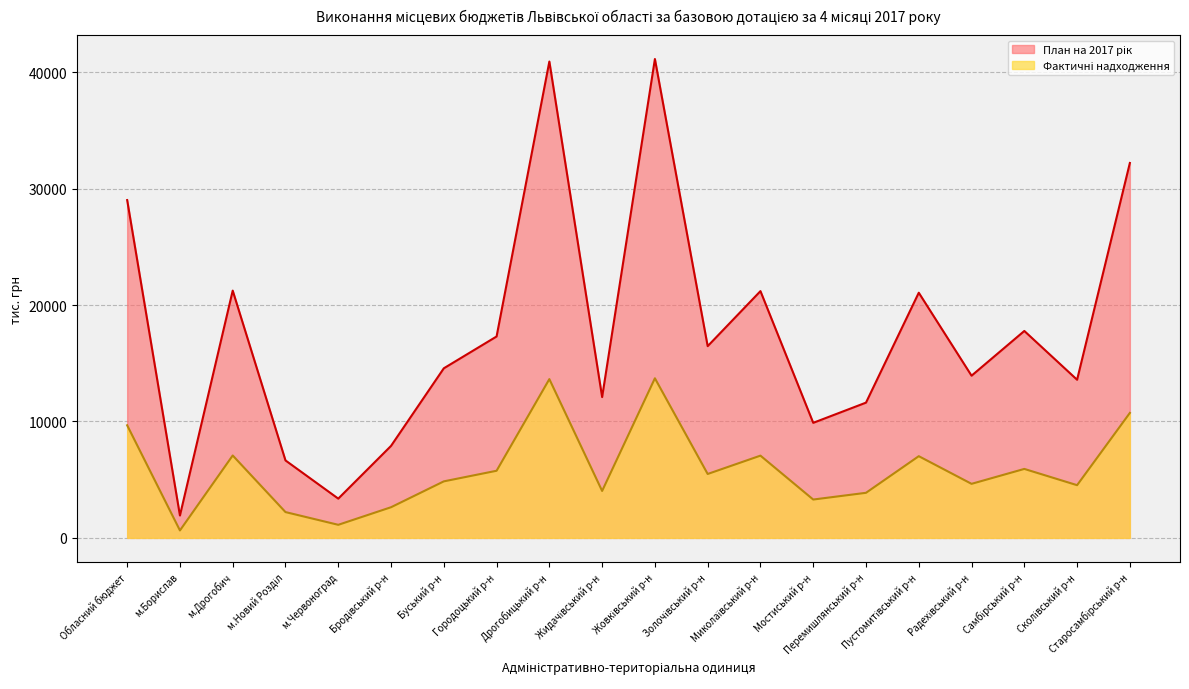

What is the value of the План на 2017 рік point at the 19th from the left?

13586.3